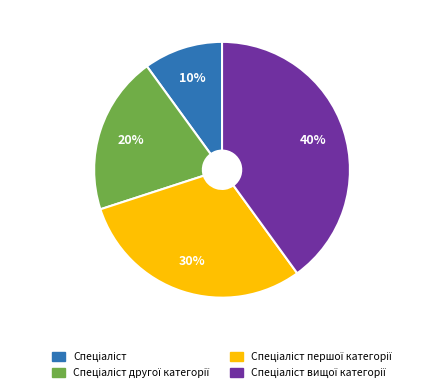

To the nearest percent, what is the average slice percentage?

25%